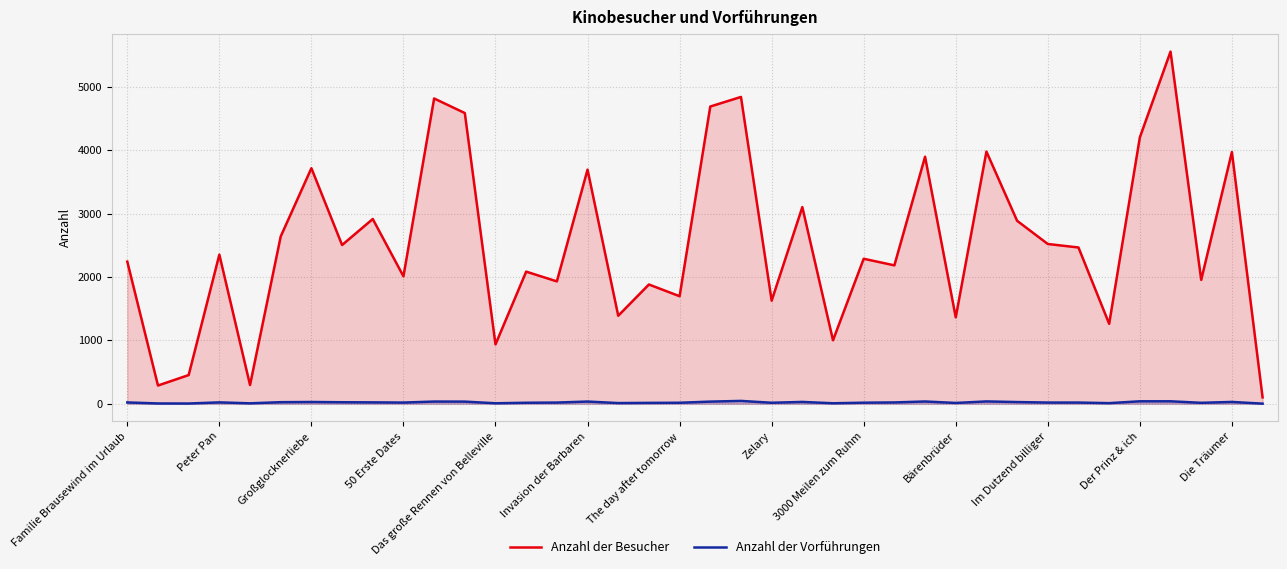

True or false: Anzahl der Vorführungen and Anzahl der Besucher cross at least once.

False